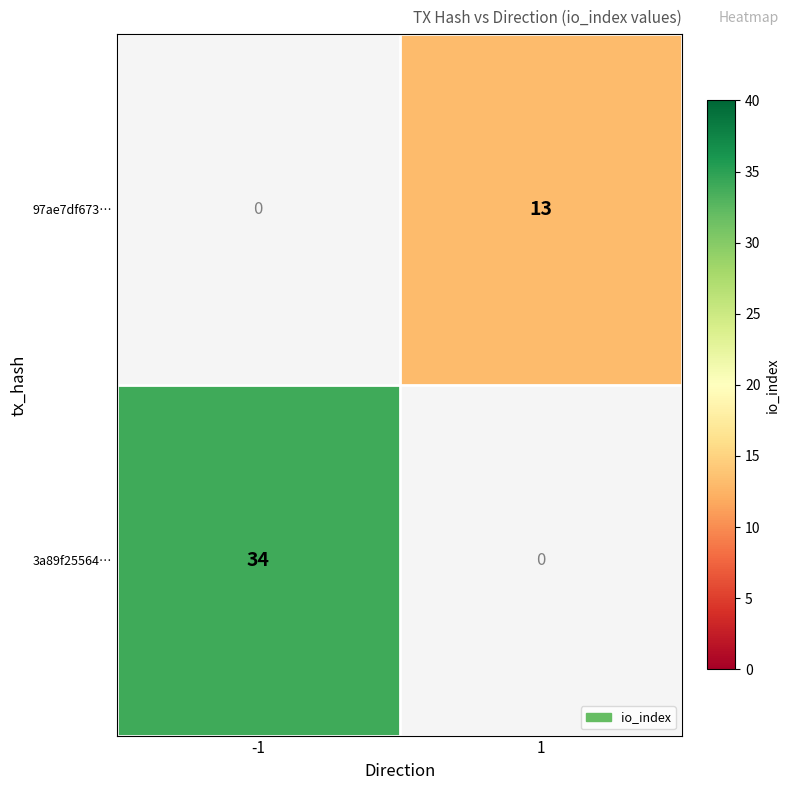

The 97ae7df673… series shows 21 at 1. True or false?

False